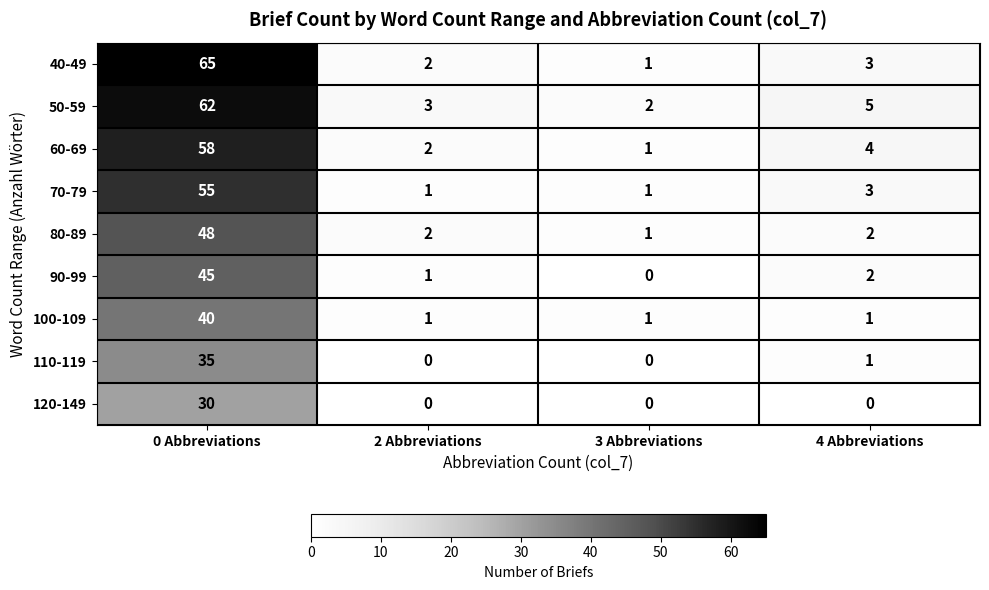

The value of 60-69 at 4 Abbreviations is 4. True or false?

True